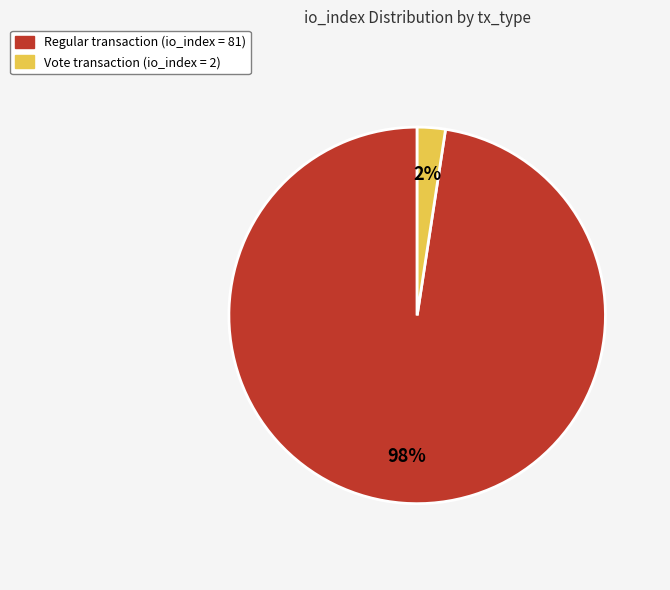

To the nearest percent, what percentage of the pie is Regular transaction (io_index = 81)?

98%